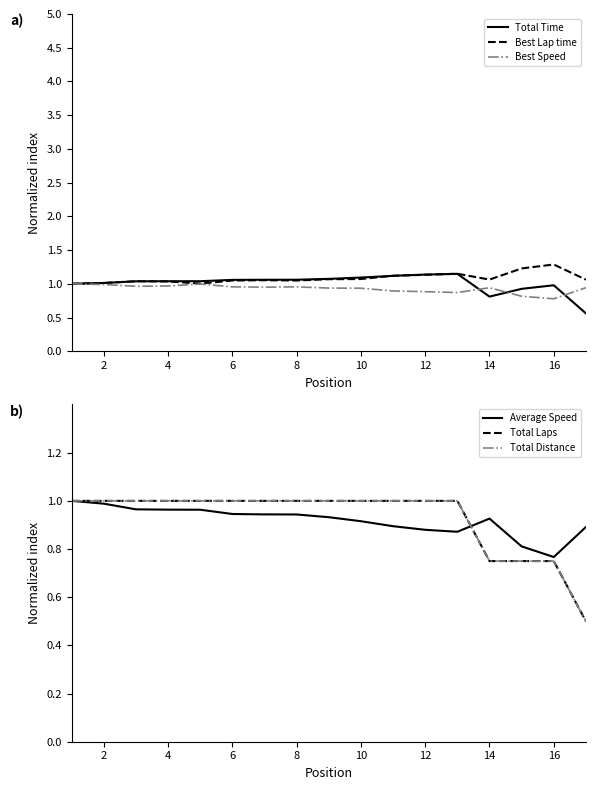

Is this an area chart (filled region under the line)?

No